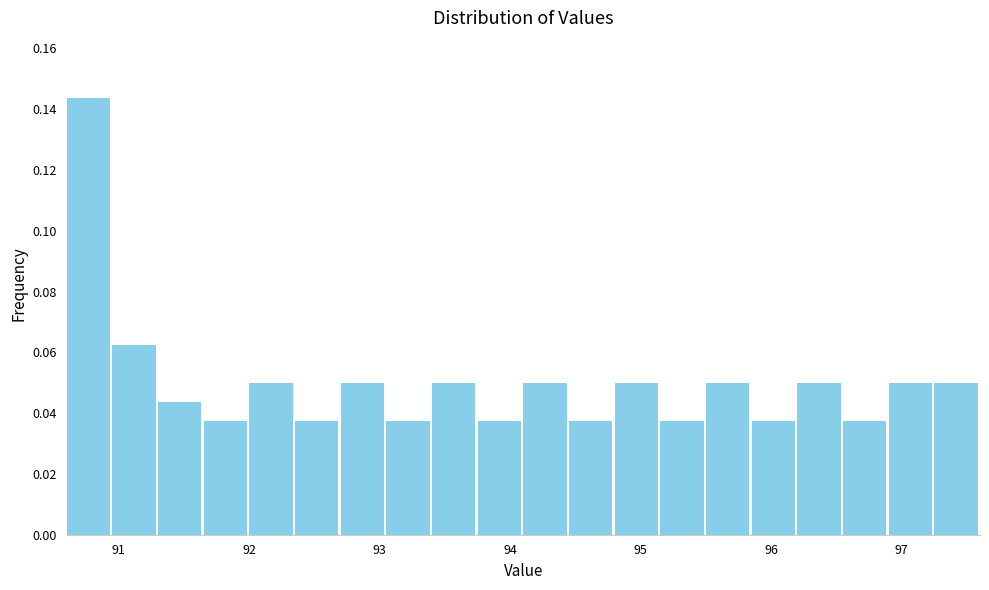

Around what value on the x-axis is the tallest bar? Give the approximate position of its centre, as read against the axis.

90.8